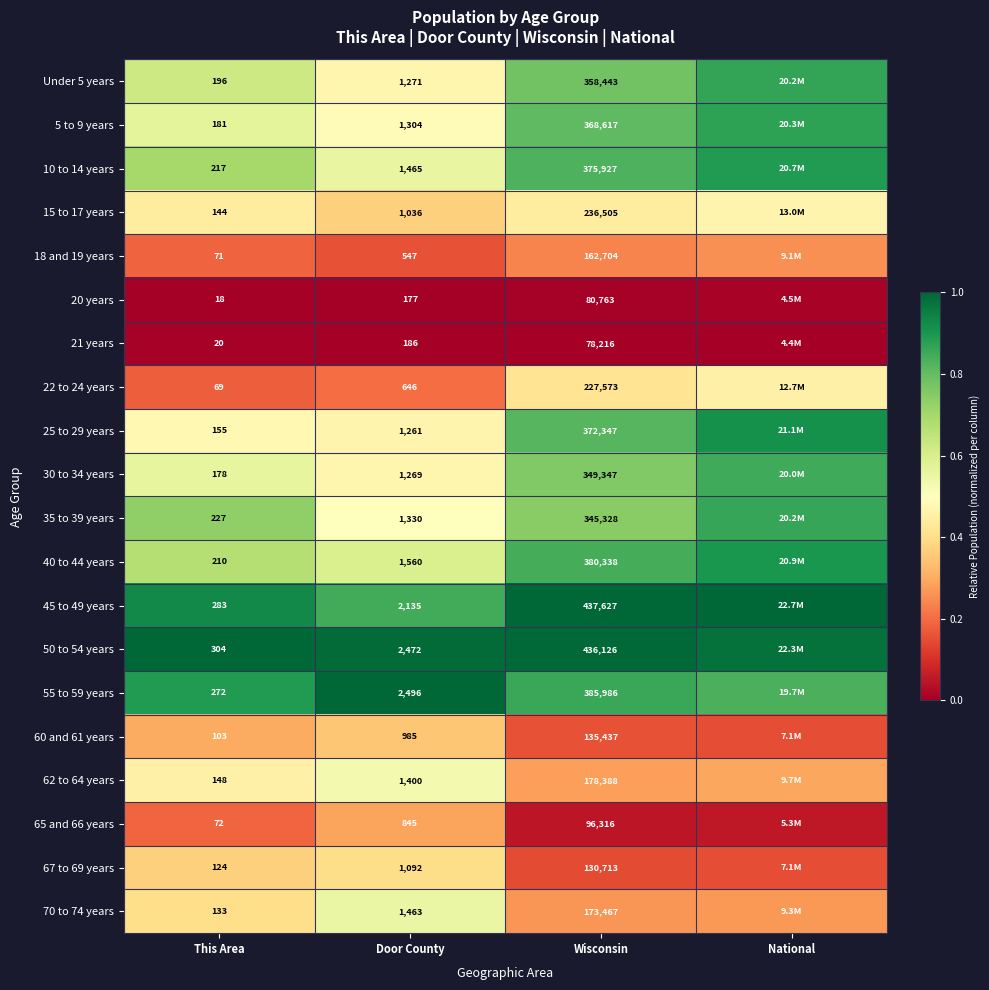

Is the value of 18 and 19 years at Wisconsin greater than the value of 45 to 49 years at Wisconsin?

No